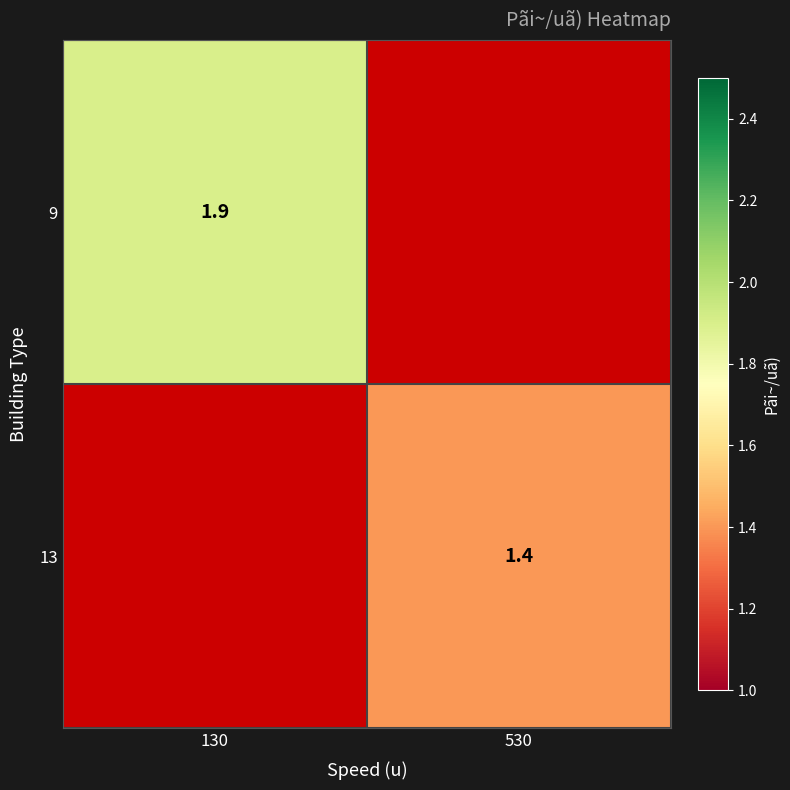

How many categories are shown in the chart?

2